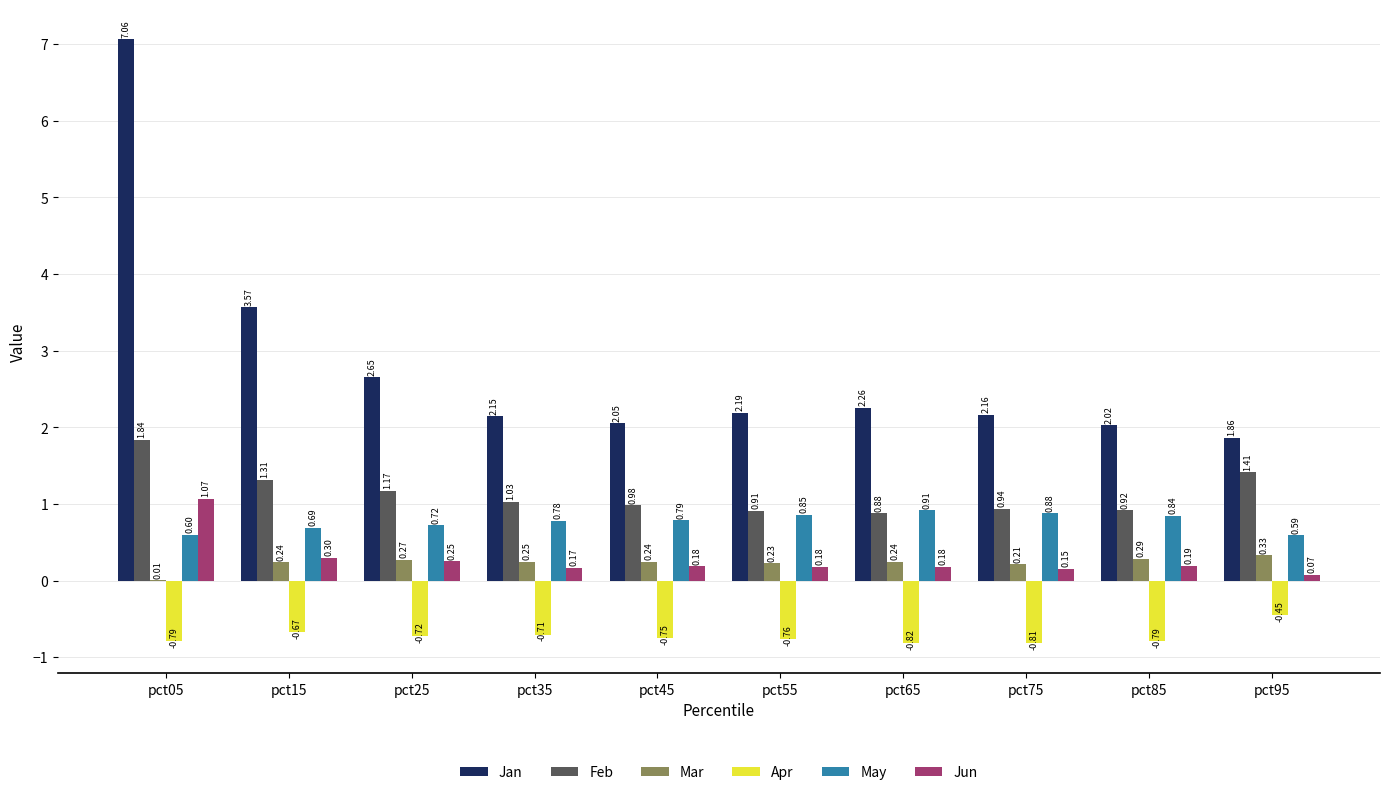

Which series has the largest total across all categories?

Jan